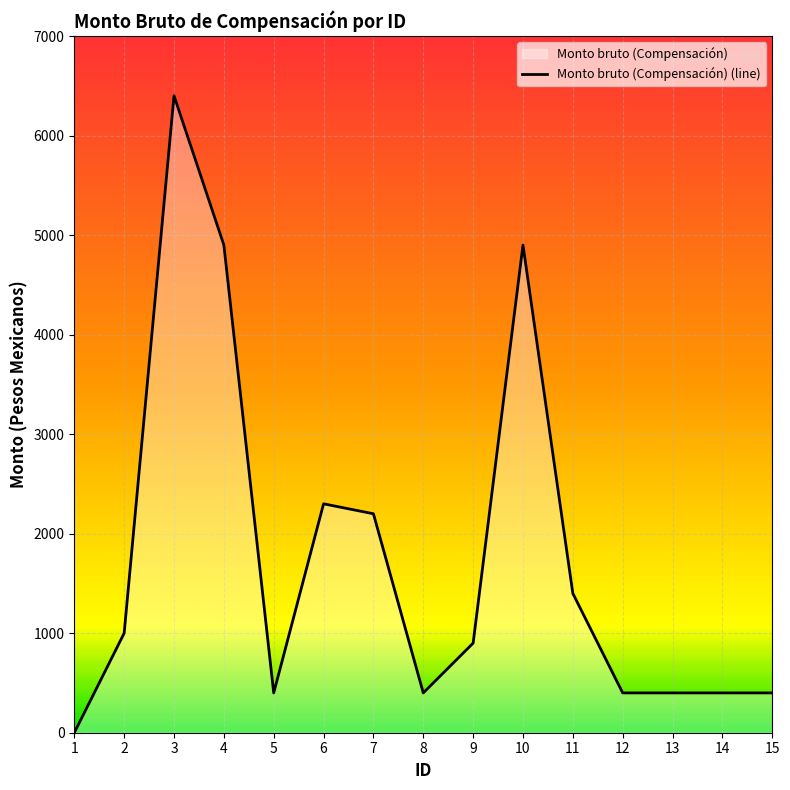

Which label corresponds to the largest value in the chart?

3